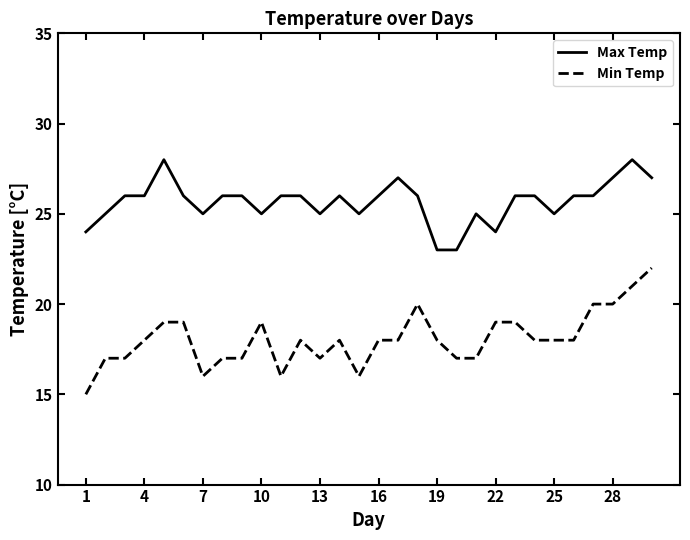

True or false: Min Temp and Max Temp intersect in this chart.

False